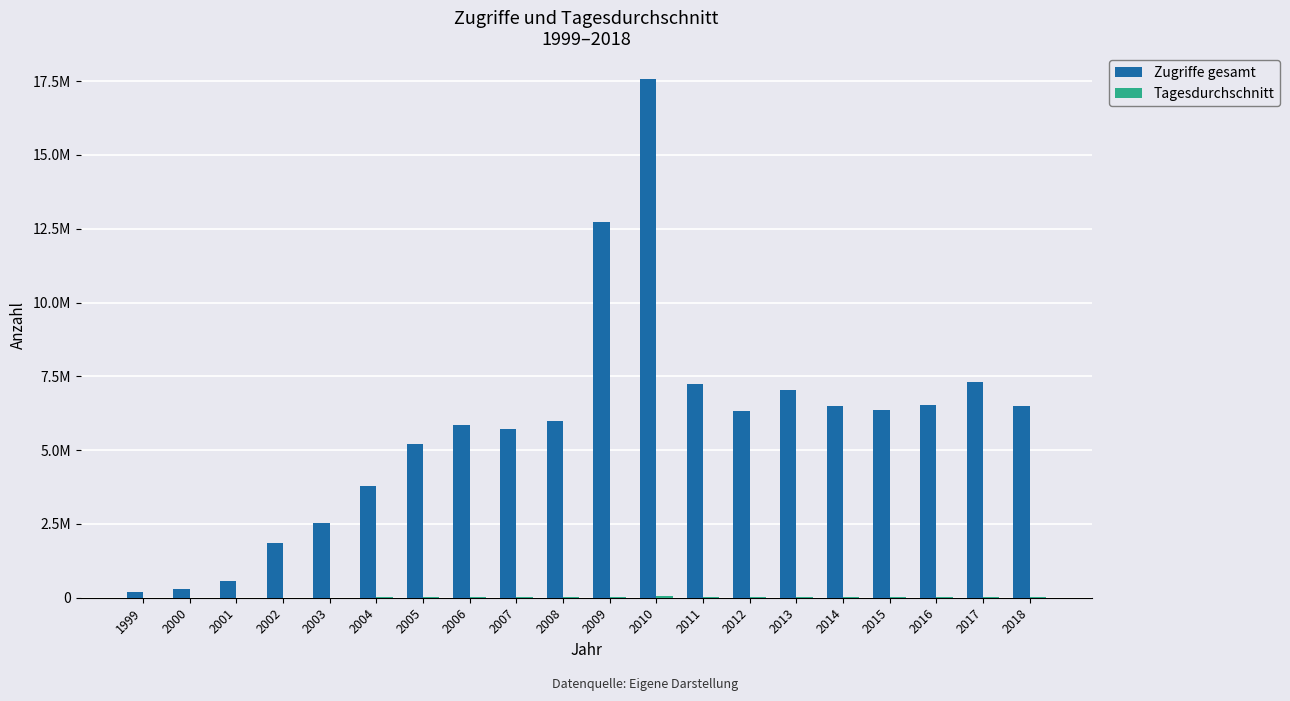

Are the bars horizontal?

No